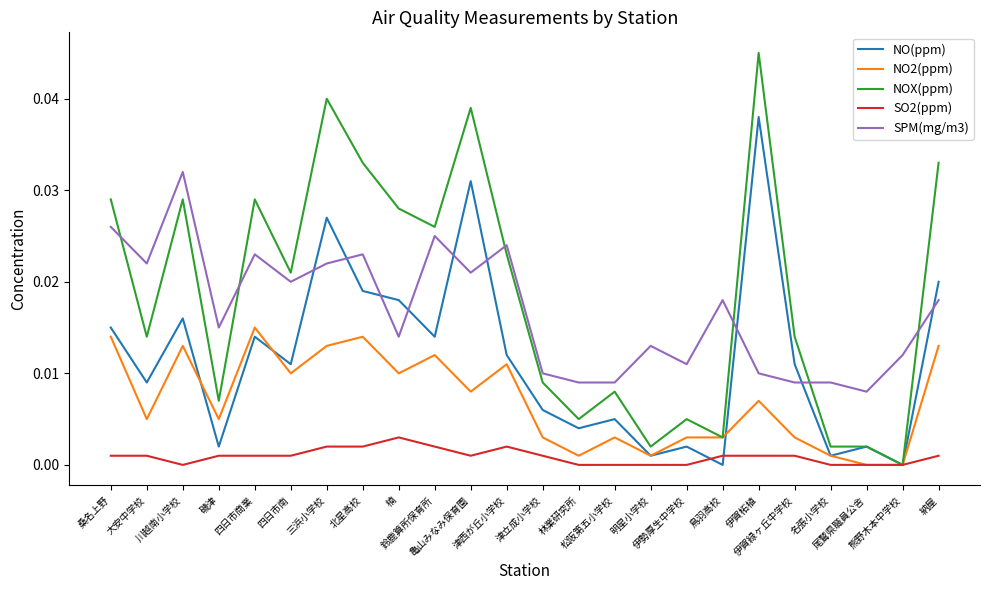

What are all the series names shown in the legend?

NO(ppm), NO2(ppm), NOX(ppm), SO2(ppm), SPM(mg/m3)